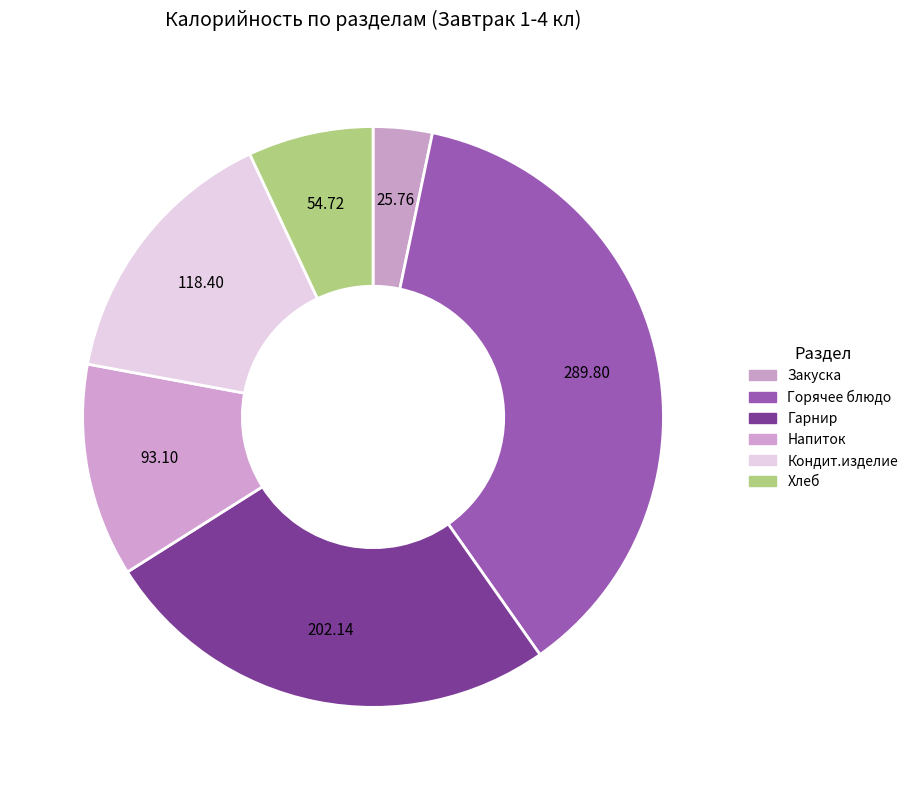

Is Хлеб the majority of the pie?

No